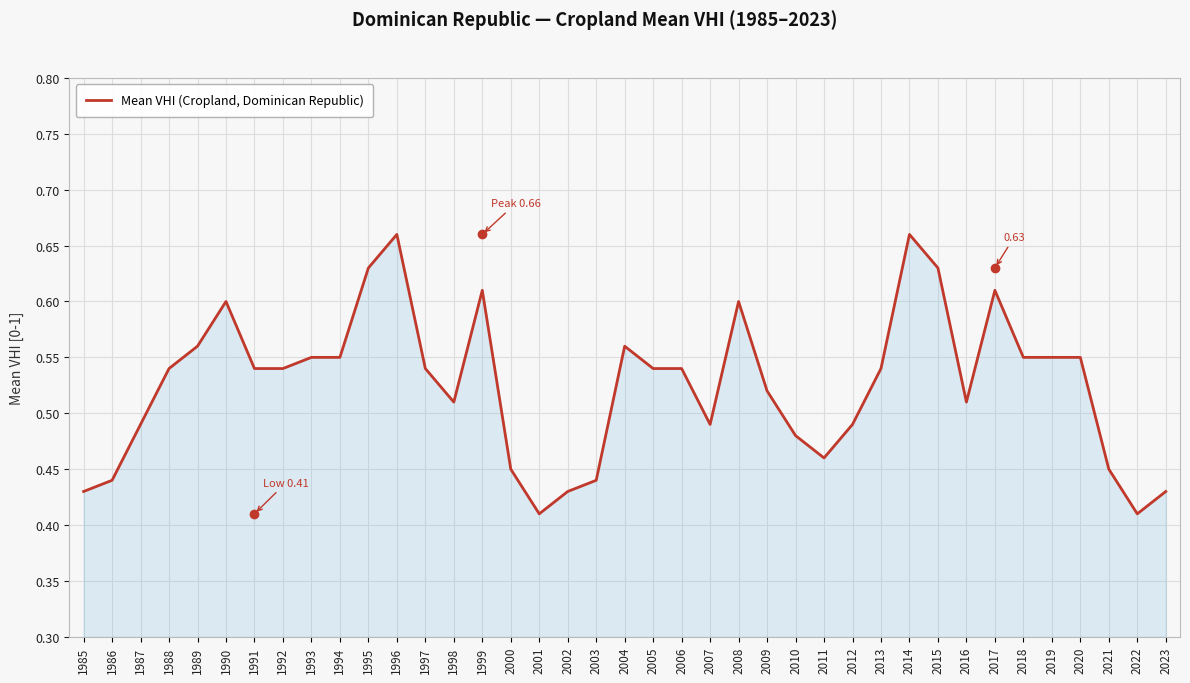

Count the values in the range 0 to 1.

39